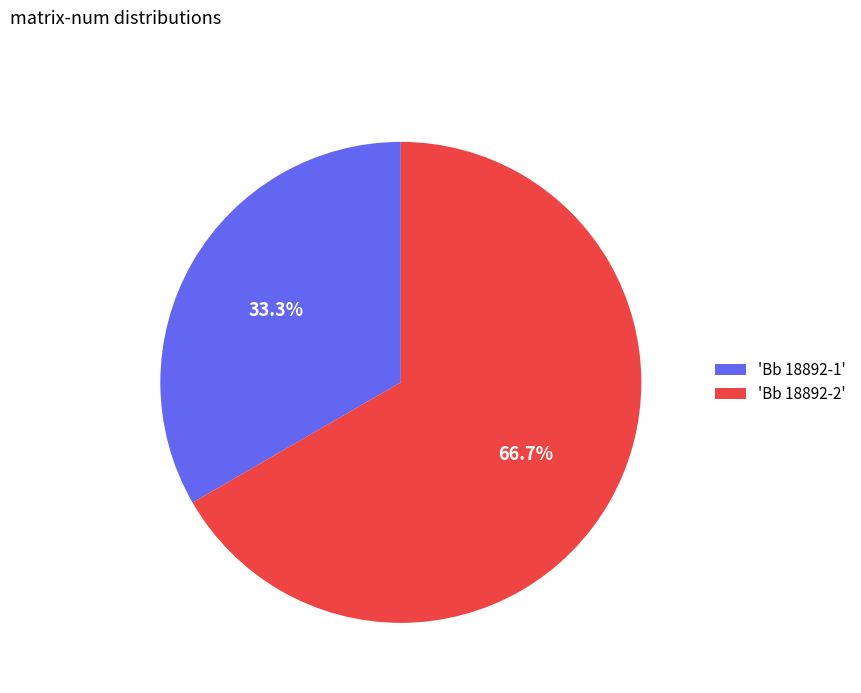

Rank the categories by value from highest to lowest.

'Bb 18892-2', 'Bb 18892-1'